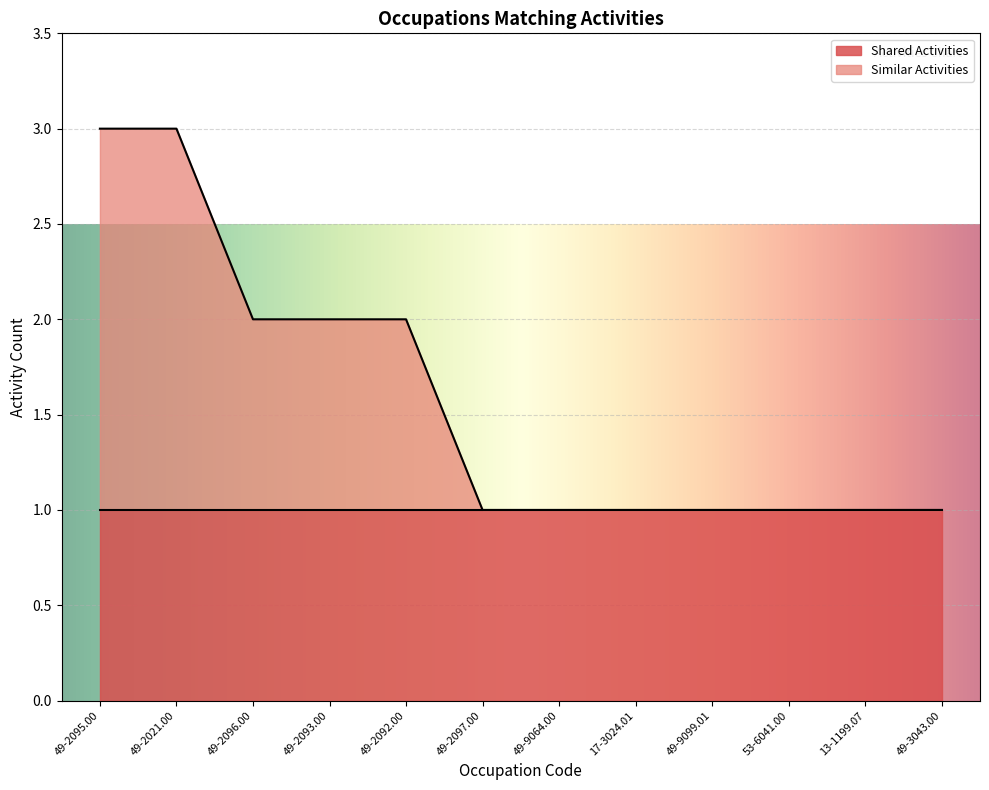

What is the average value?

2